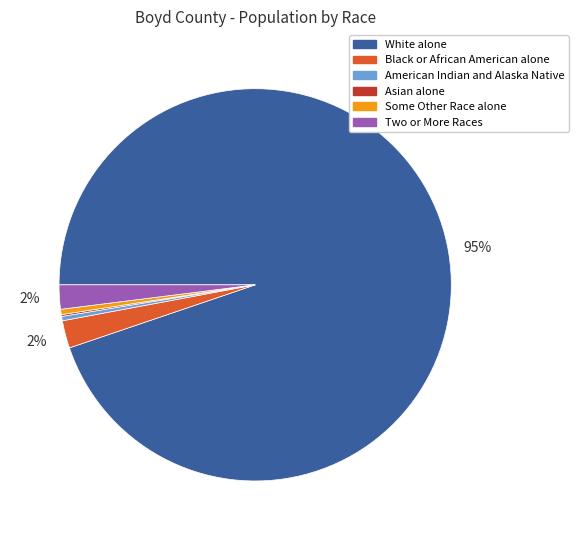

To the nearest percent, what is the difference between the Some Other Race alone and Black or African American alone slice percentages?

2%